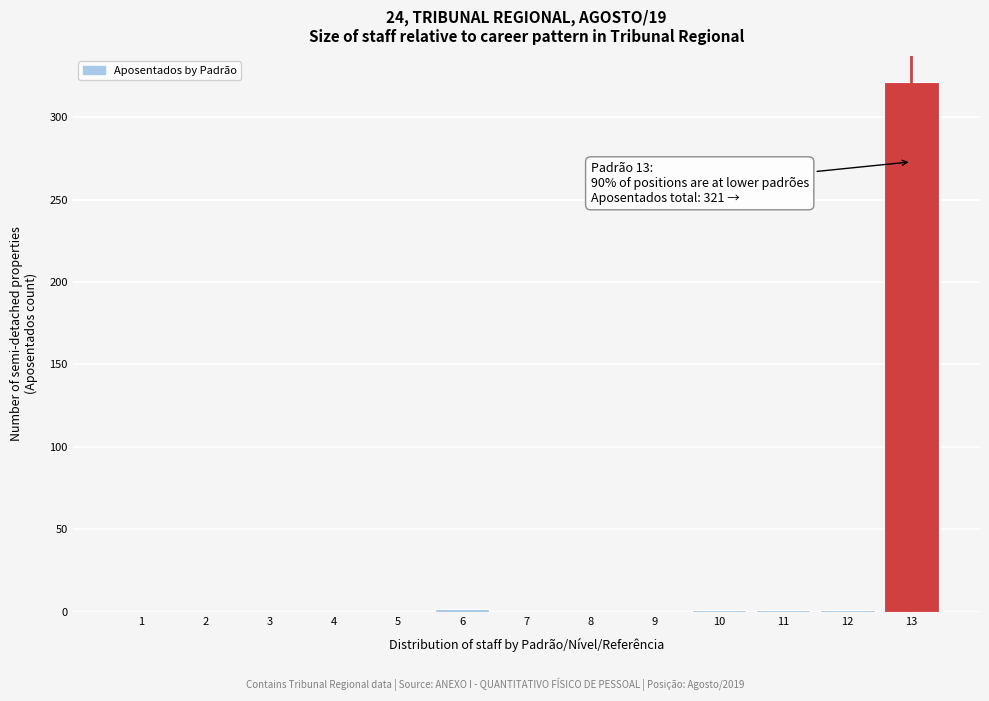

What is the maximum value shown in the chart?

321